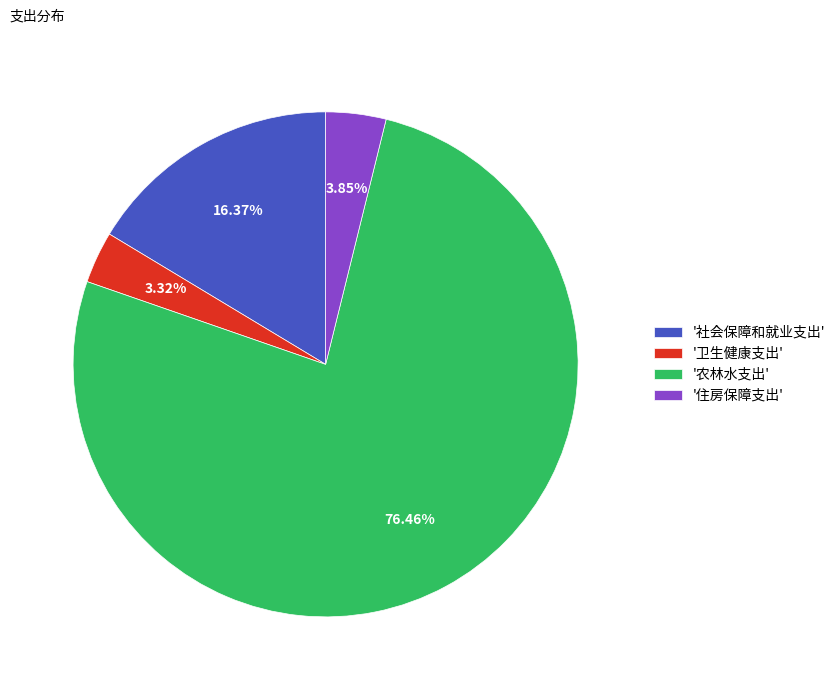

Is there a majority slice in this chart?

Yes